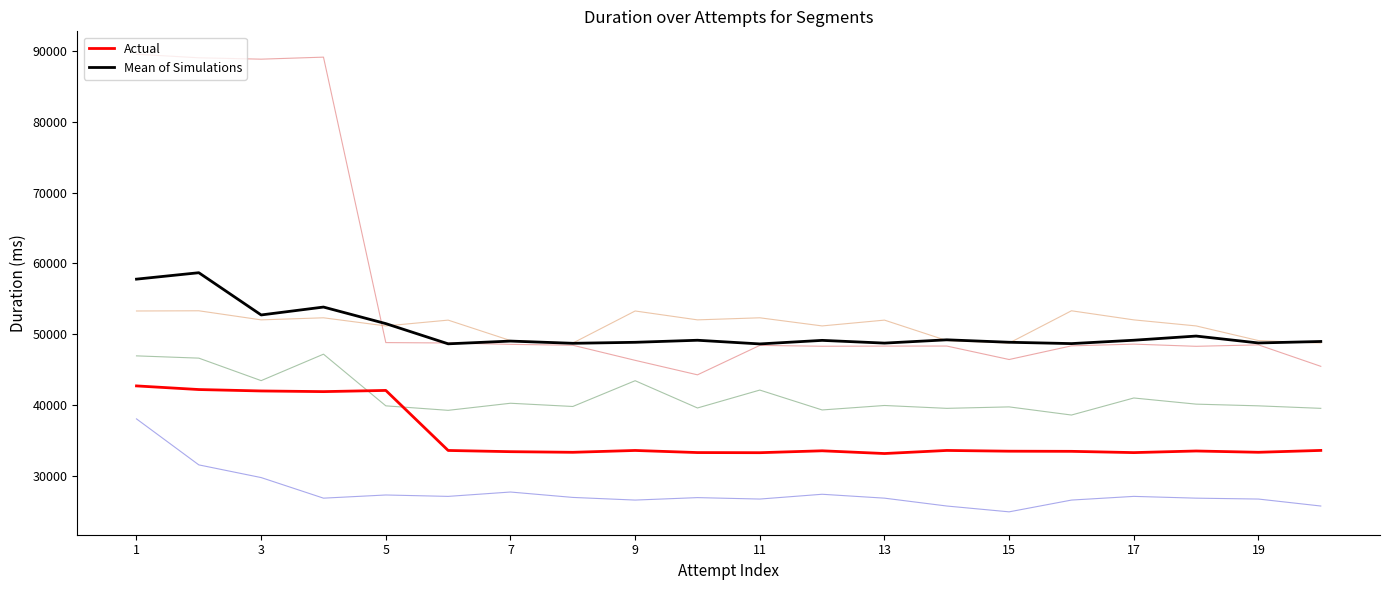

What is the smallest value displayed?

24877